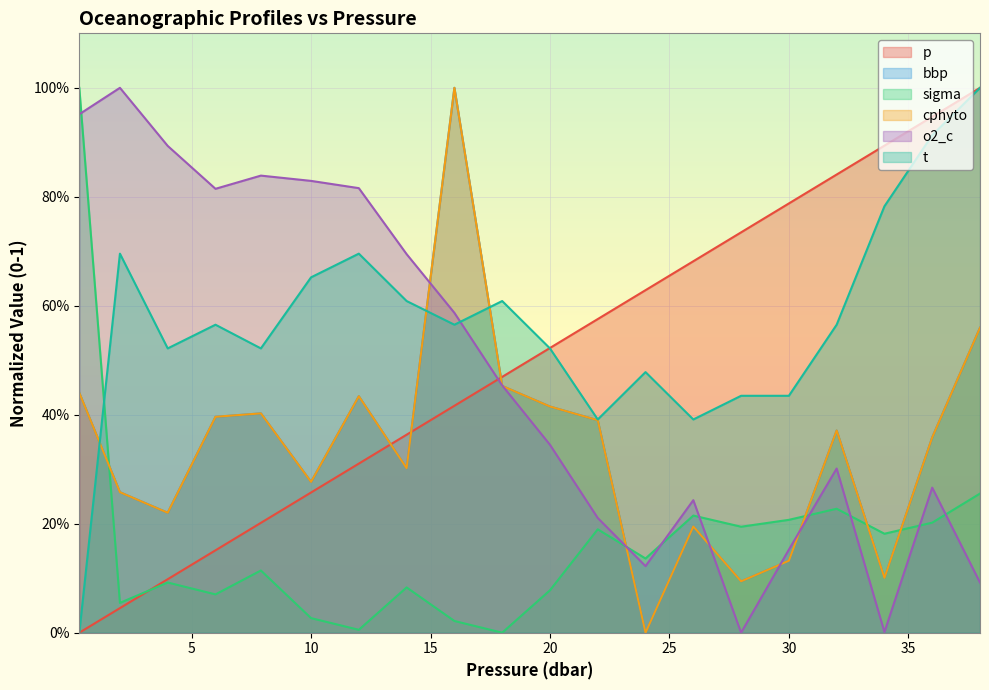

What is the sum of all o2_c values?

9.6